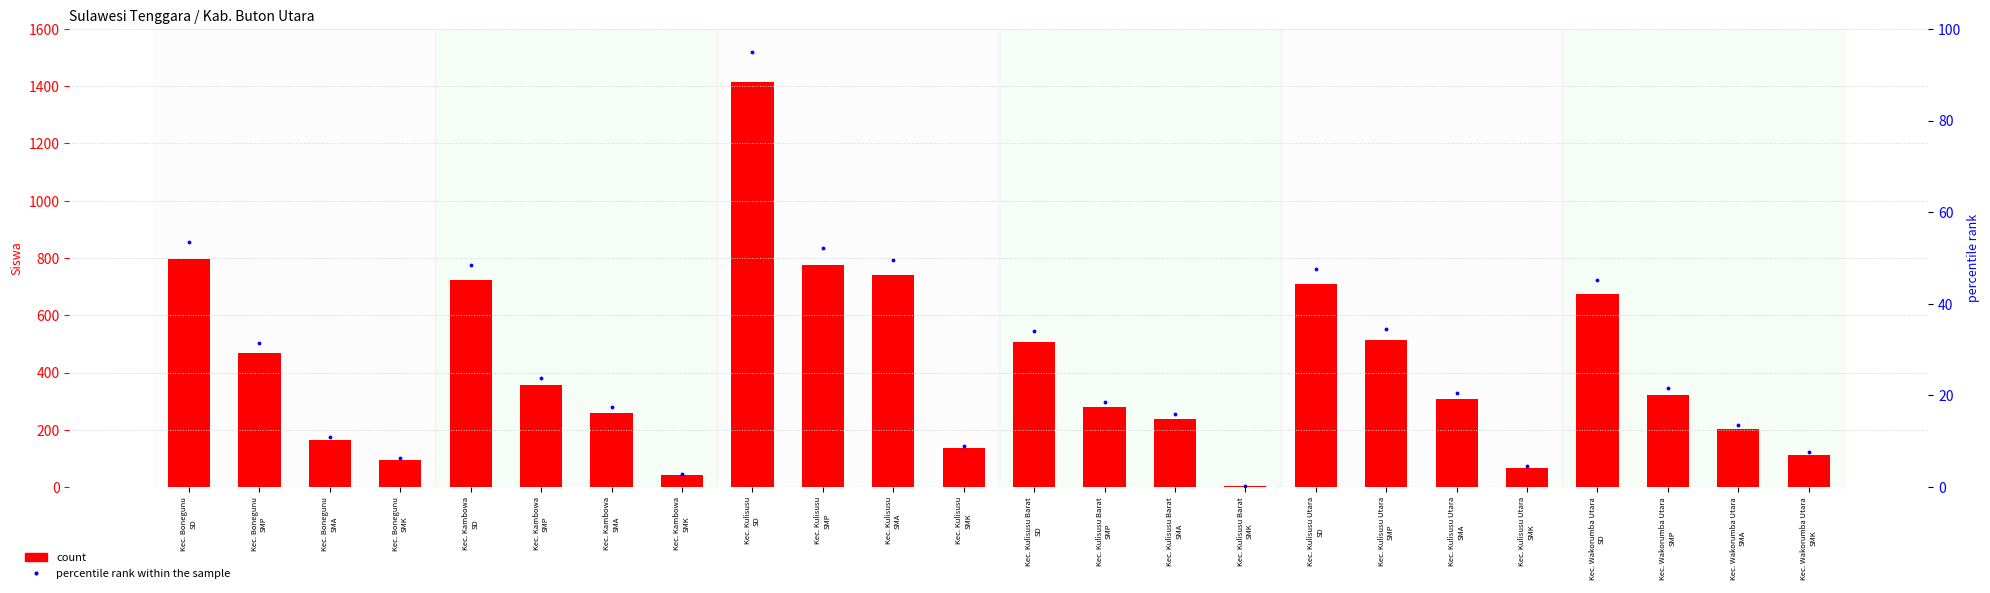

Which series reaches the maximum Y coordinate?

count